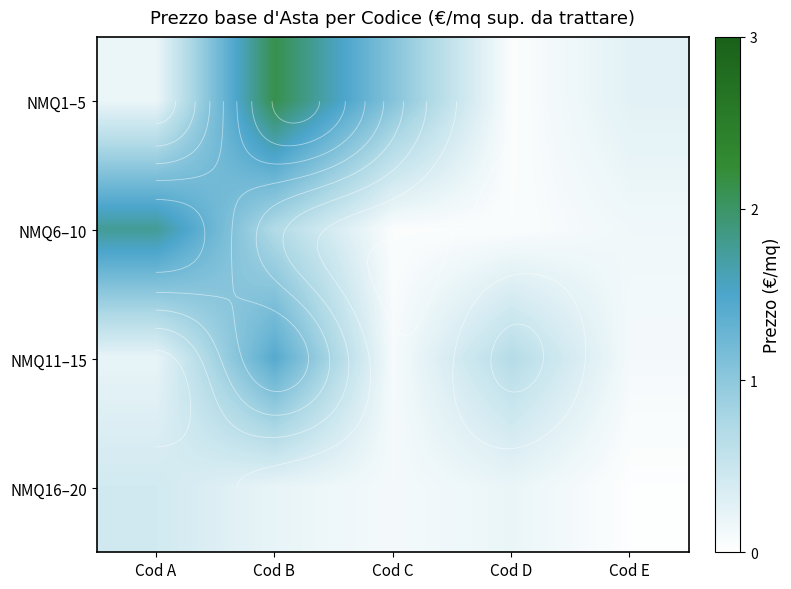

What is the total value across all series at Cod E?

0.5